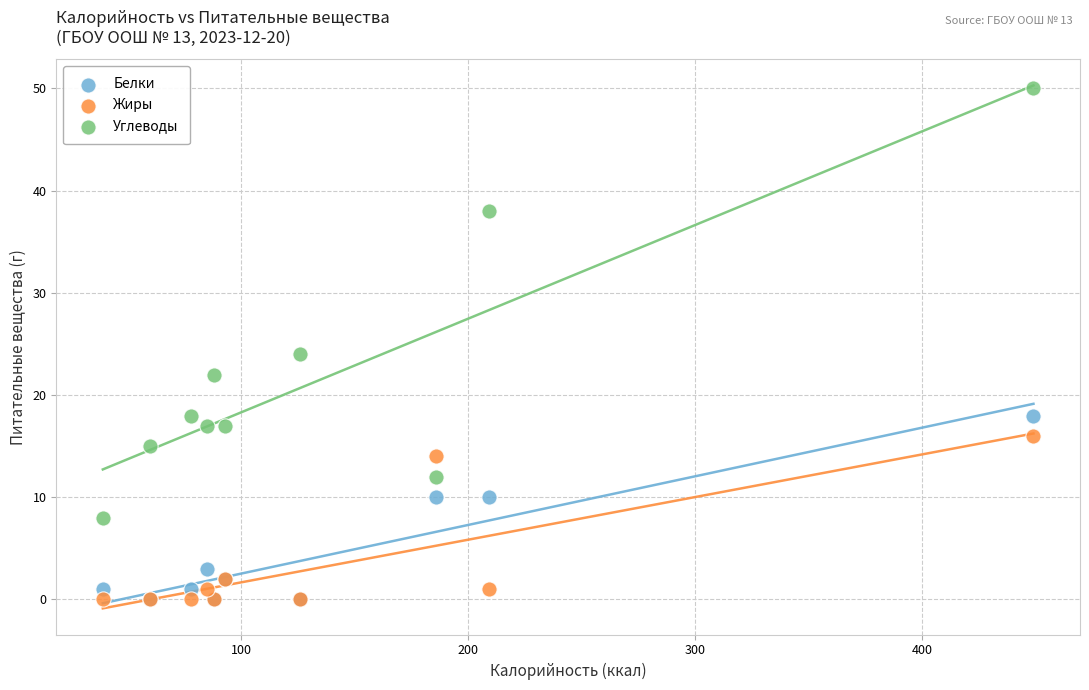

Across all series, what Y value is closest to 25?

24